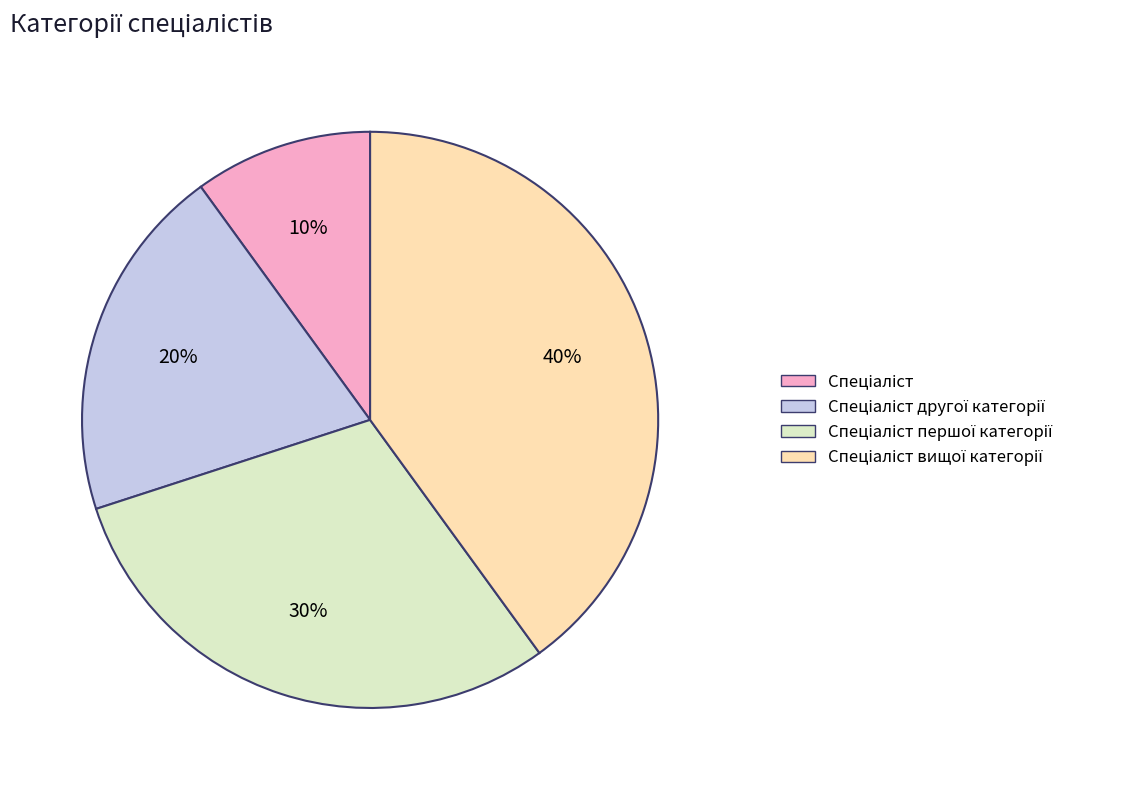

To the nearest percent, what is the difference between the largest and smallest slice percentages?

30%